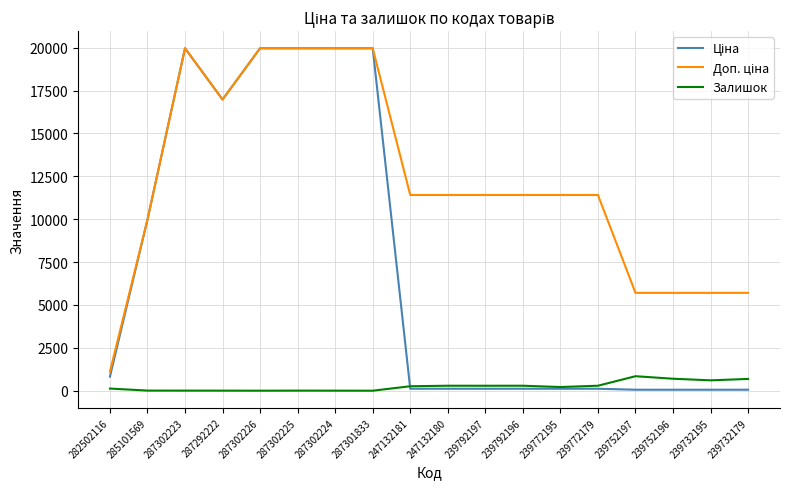

Is it true that Залишок equals 5.0 at 287302225?

True